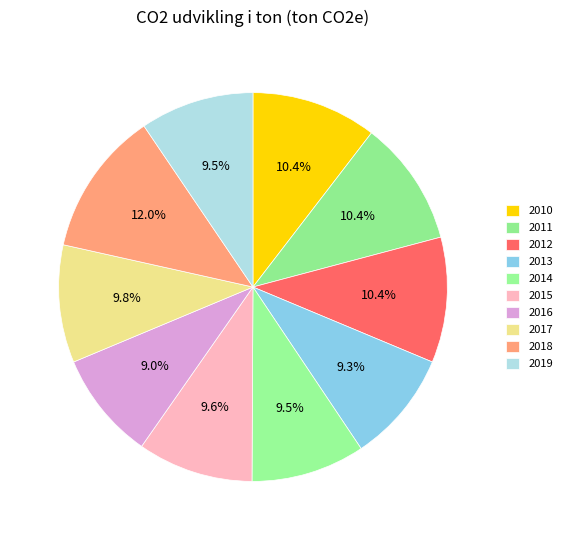

Which slice is the largest?

2018